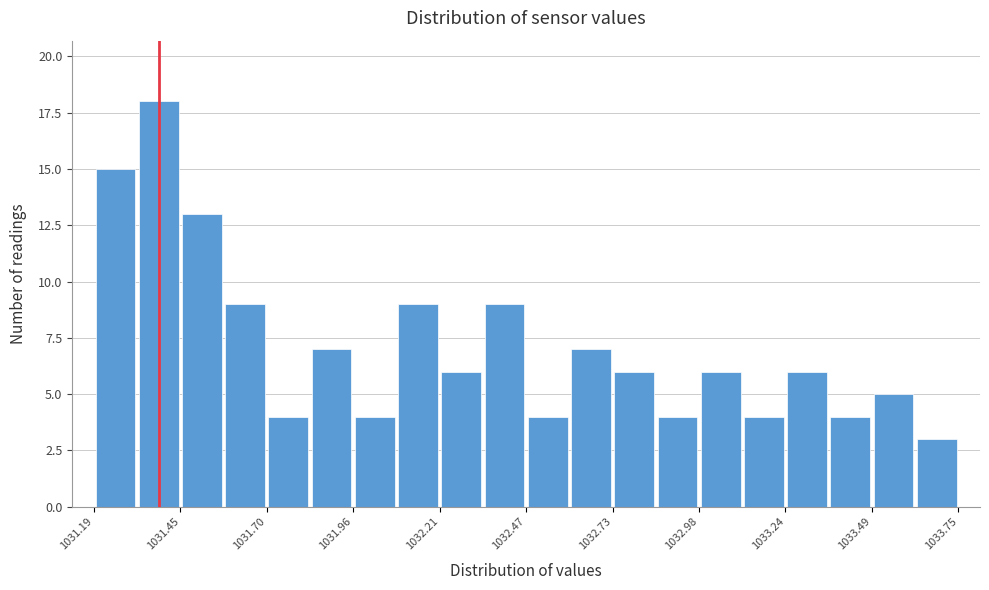

Read against the x-axis, roughly where is the centre of the tallest bar?

1031.40